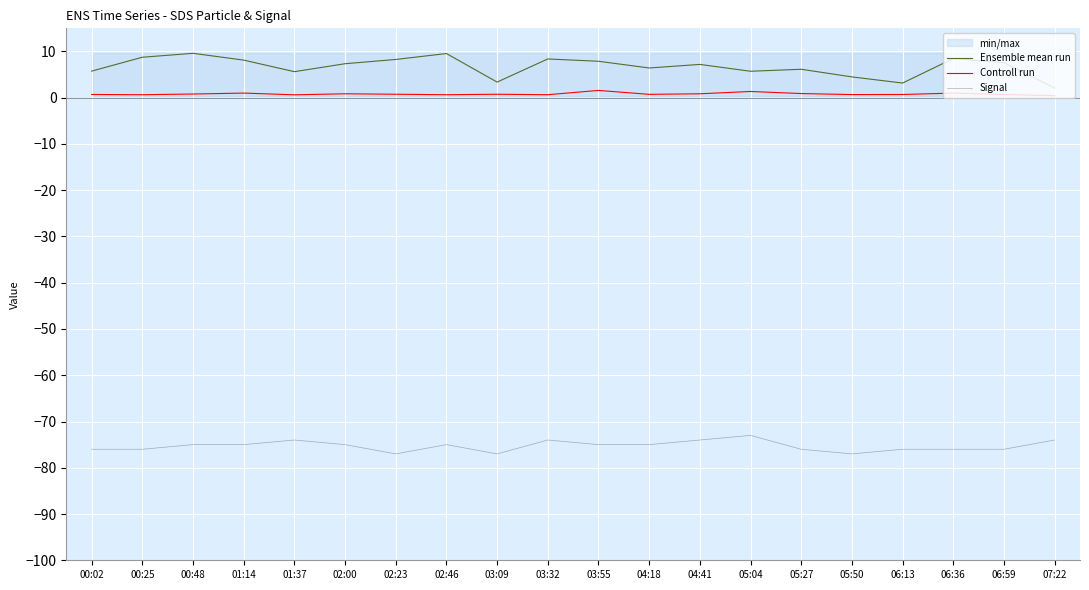

True or false: Signal and Controll run cross at least once.

False